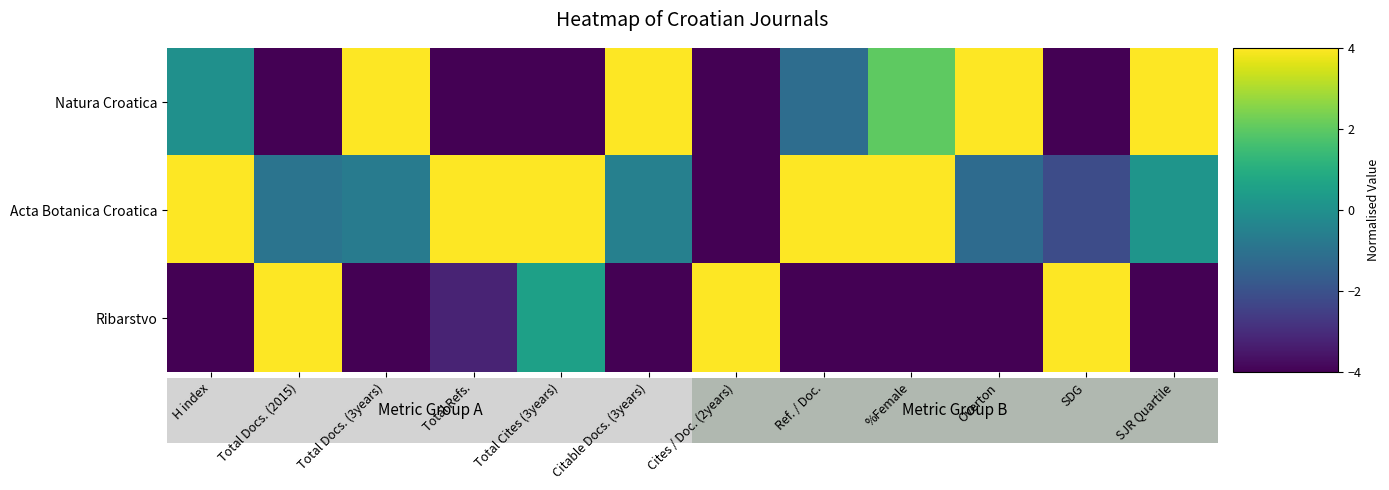

Which series has the largest total across all categories?

Acta Botanica Croatica